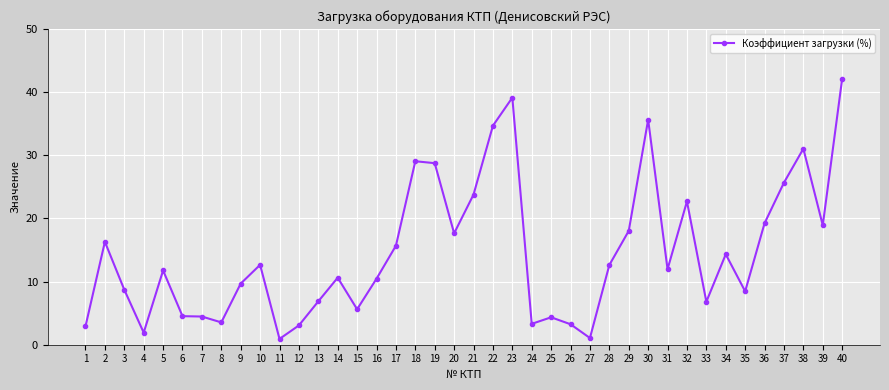

What is the ratio of the value at 38 to the value at 13?

4.5